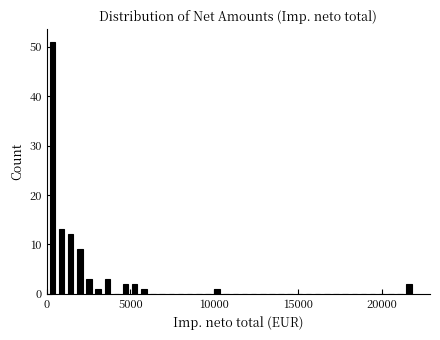

Around what value on the x-axis is the tallest bar? Give the approximate position of its centre, as read against the axis.

500